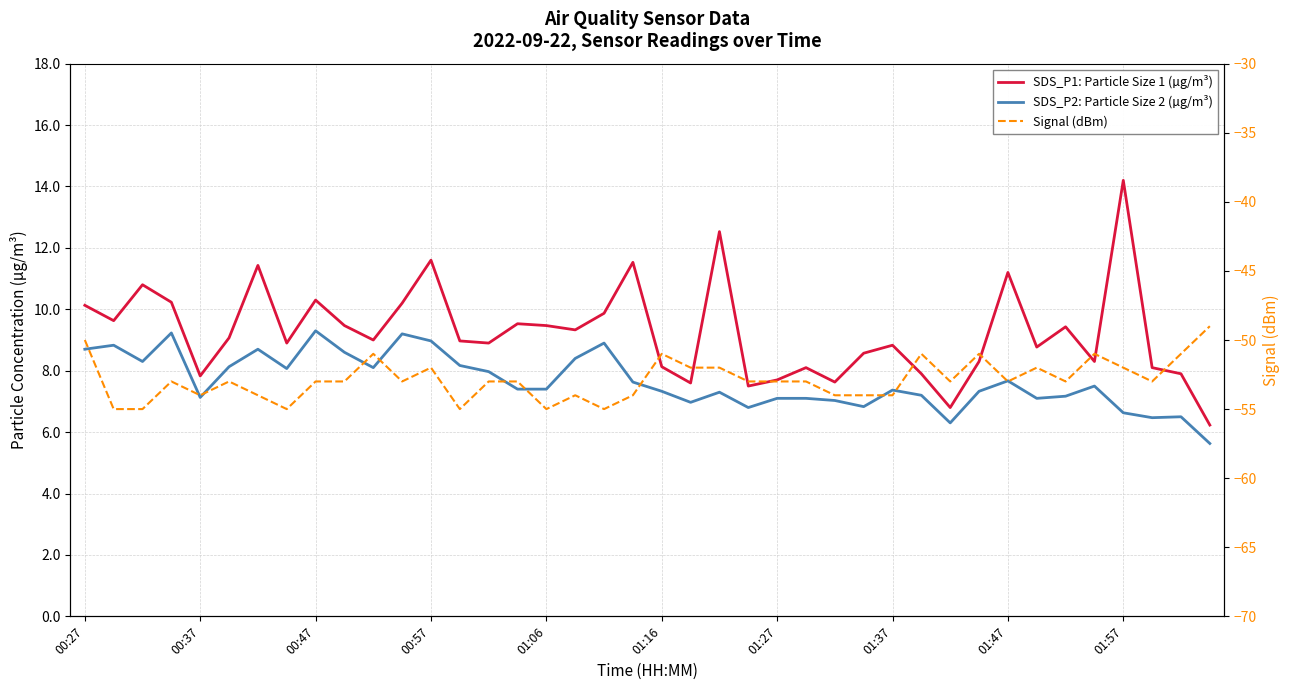

What are all the series names shown in the legend?

SDS_P1: Particle Size 1 (µg/m³), SDS_P2: Particle Size 2 (µg/m³), Signal (dBm)